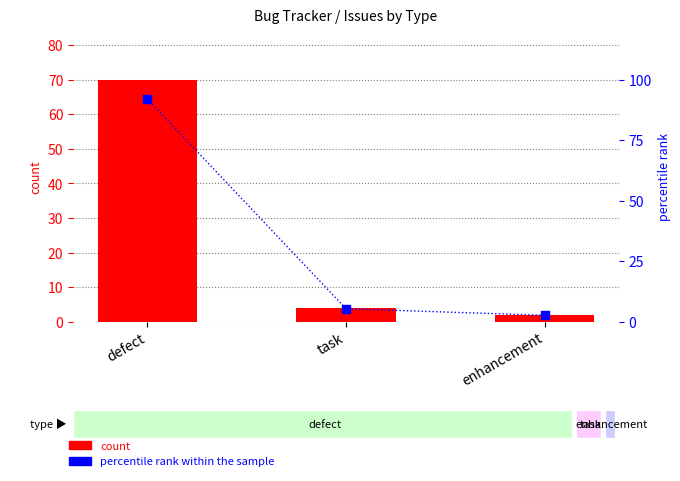

Which series has the largest Y range (max minus min)?

percentile rank within the sample